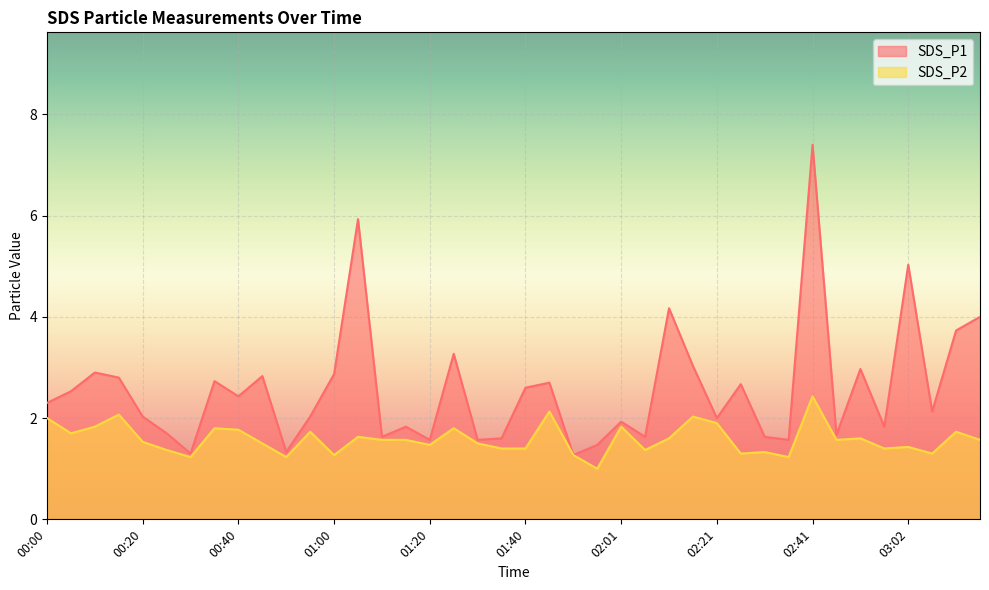

What is the difference between the second highest and minimum values in the SDS_P2 series?

1.1